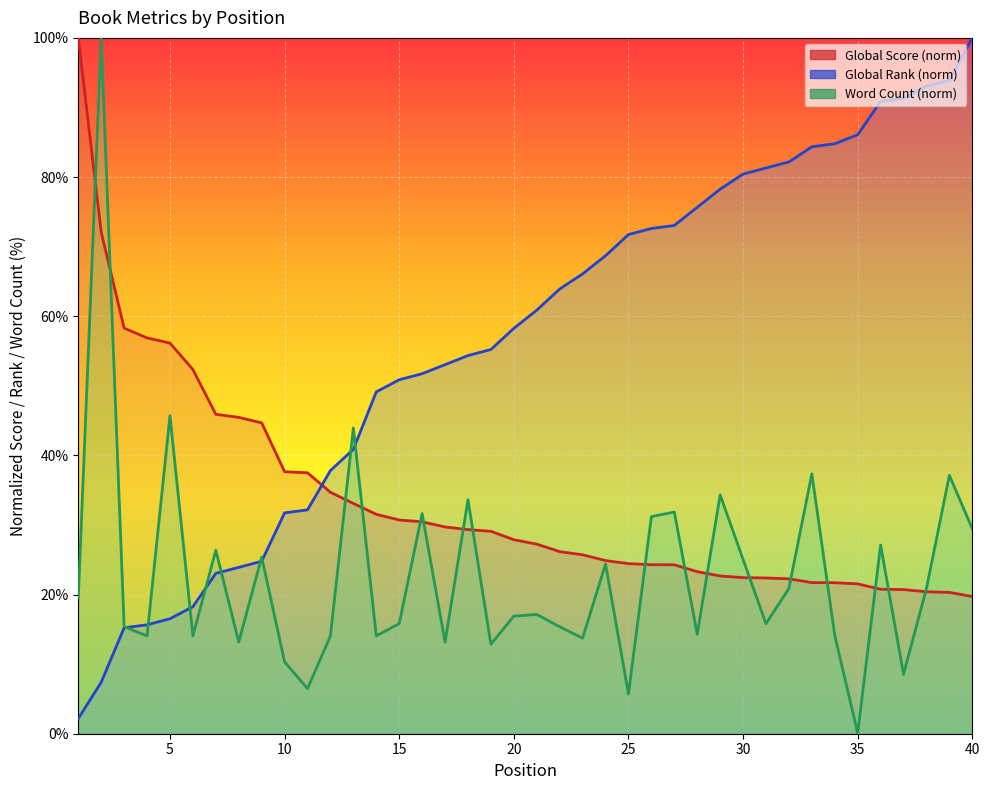

Reading left to right, extract all data points from this chart.

Global Score: 100.0	72.1	58.3	56.9	56.1	52.3	45.9	45.5	44.7	37.6	37.5	34.7	33.1	31.5	30.7	30.5	29.7	29.3	29.1	27.9	27.2	26.2	25.7	24.9	24.4	24.3	24.3	23.3	22.7	22.4	22.4	22.3	21.7	21.7	21.5	20.8	20.7	20.4	20.3	19.7
Global Rank: 2.2	7.4	15.2	15.7	16.5	18.3	23.0	23.9	24.8	31.7	32.2	37.8	40.9	49.1	50.9	51.7	53.0	54.3	55.2	58.3	60.9	63.9	66.1	68.7	71.7	72.6	73.0	75.7	78.3	80.4	81.3	82.2	84.3	84.8	86.1	90.9	91.3	93.0	93.9	100.0
Word Count (hundreds): 19.5	100.0	15.4	14.1	45.7	14.1	26.4	13.2	25.4	10.3	6.5	14.1	43.9	14.1	15.8	31.6	13.2	33.6	12.9	16.9	17.1	15.4	13.7	24.4	5.7	31.2	31.9	14.3	34.3	25.0	15.8	20.9	37.4	14.1	0.1	27.1	8.5	20.9	37.1	29.4